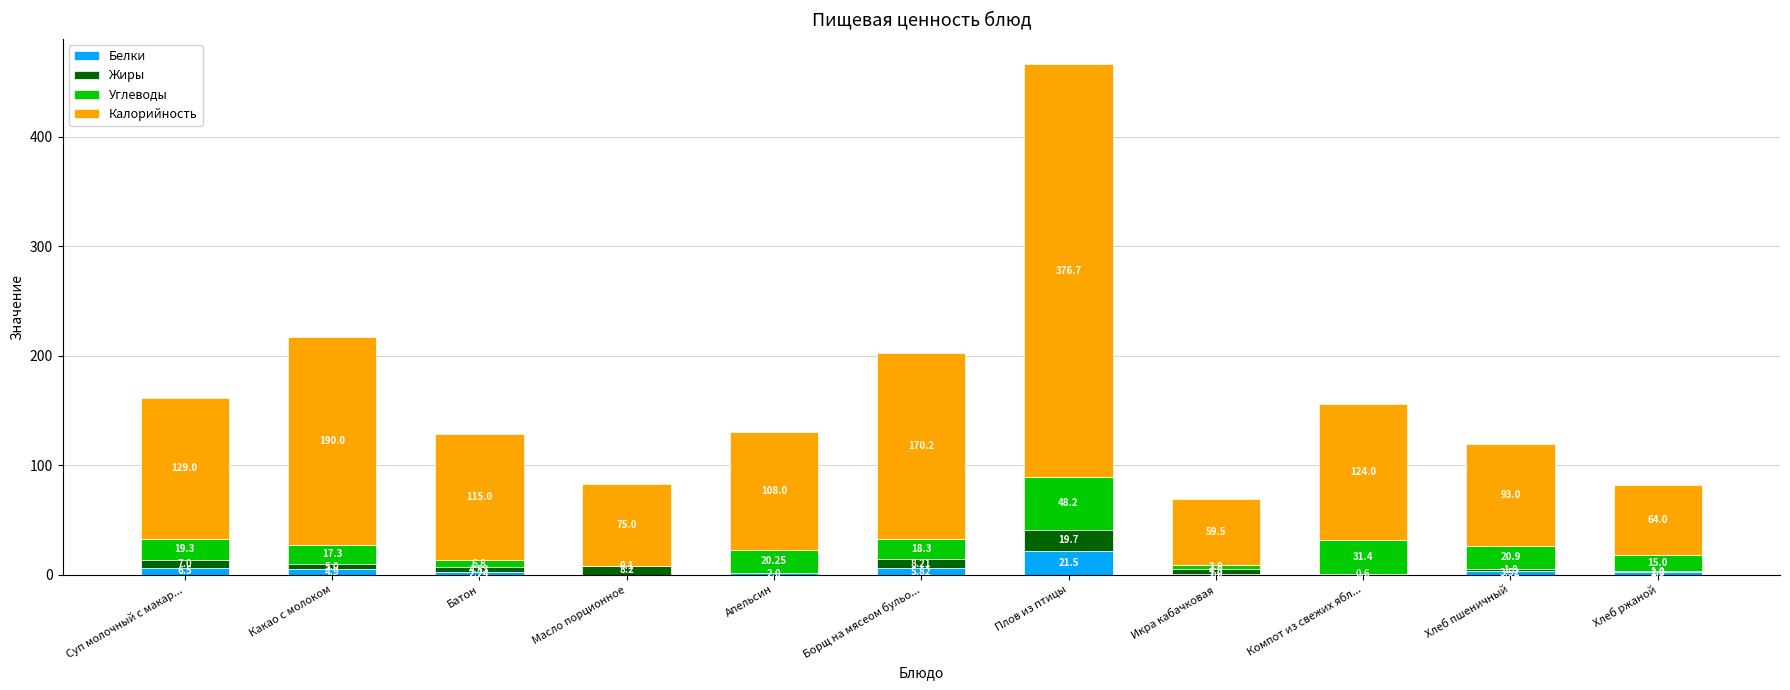

At which category is the sum across all series the highest?

Плов из птицы